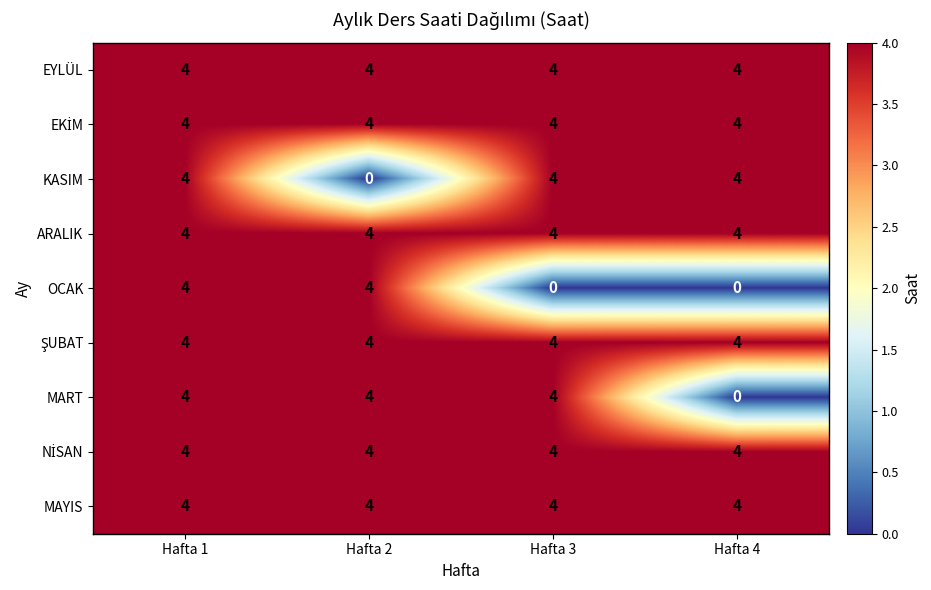

What is the total value across all series at Hafta 1?

36